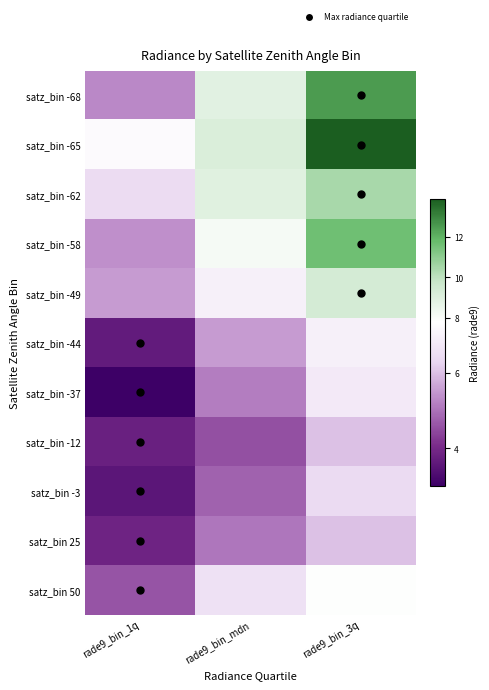

Which category has the lowest value across all series?

rade9_bin_1q